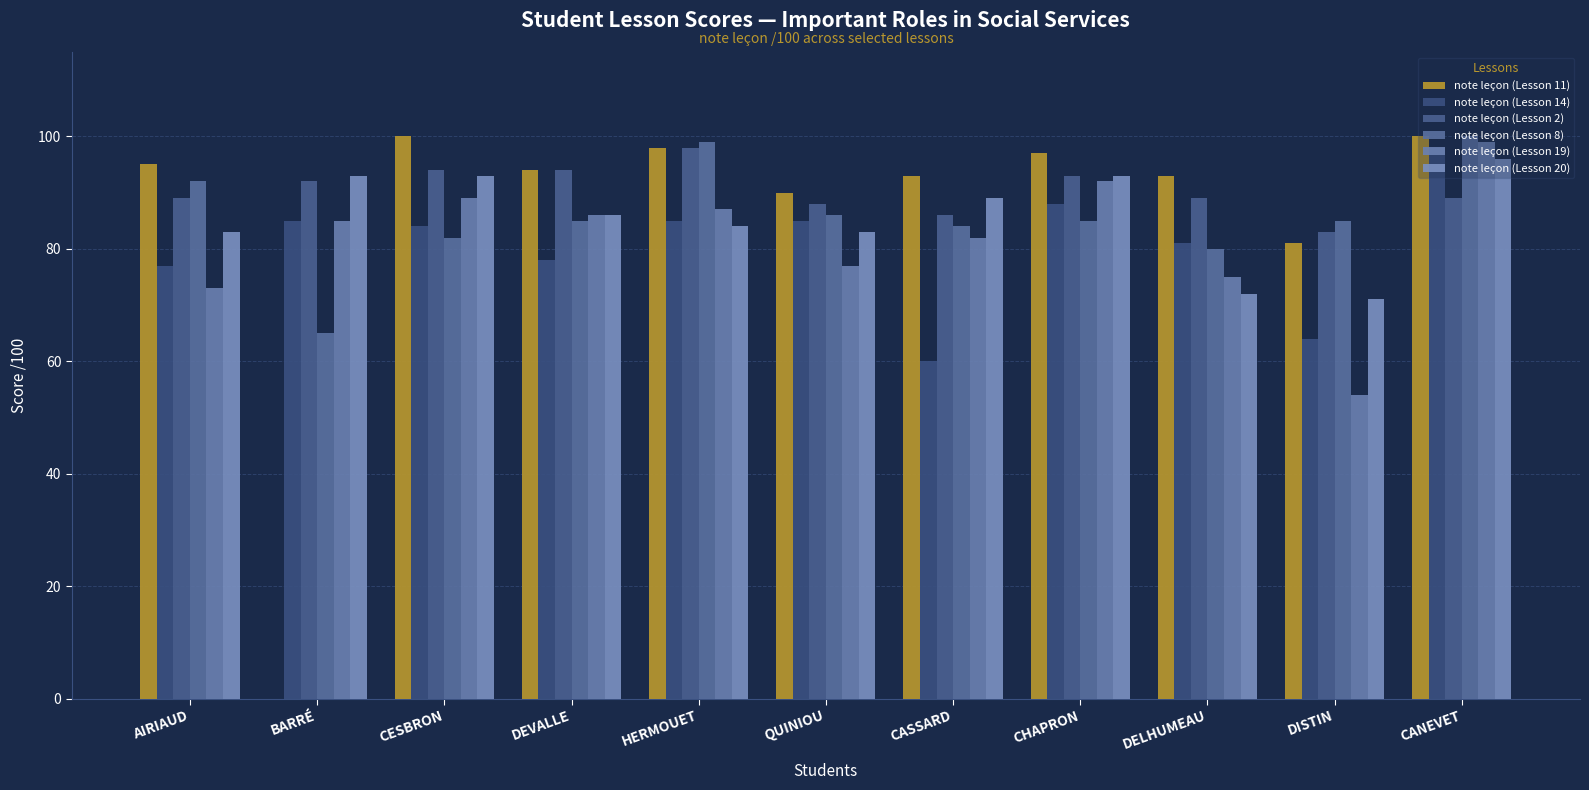

Which series has the largest total across all categories?

note leçon (Lesson 2)